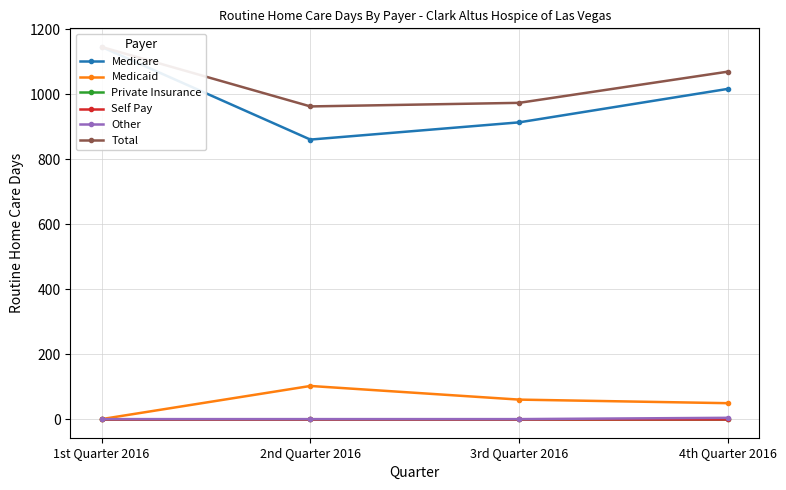

List the labels in order of Other value, smallest first.

1st Quarter 2016, 2nd Quarter 2016, 3rd Quarter 2016, 4th Quarter 2016